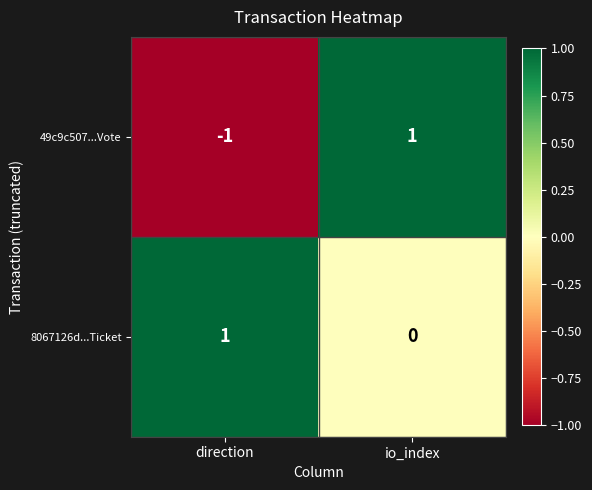

Rank the series at io_index from highest to lowest value.

49c9c507...Vote, 8067126d...Ticket